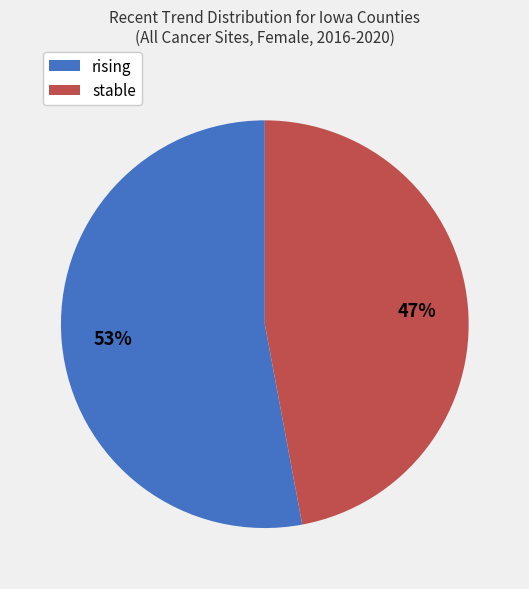

True or false: stable accounts for 47% of the total.

True